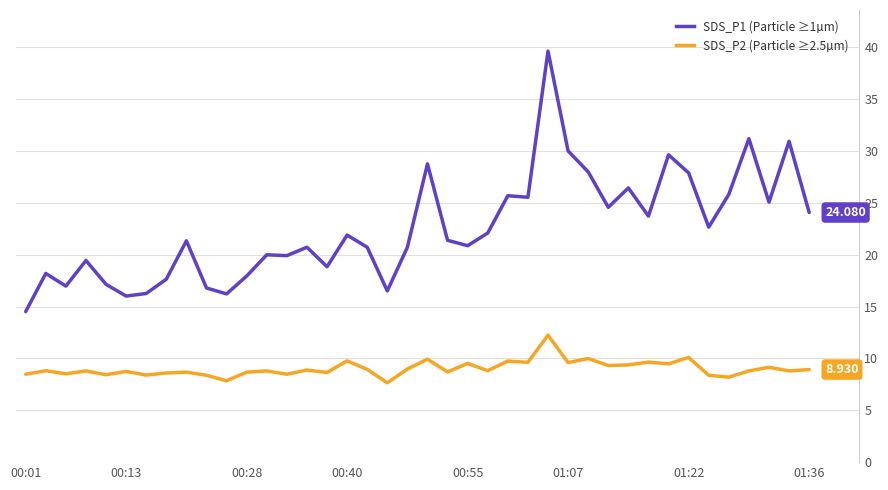

Is this an area chart (filled region under the line)?

No